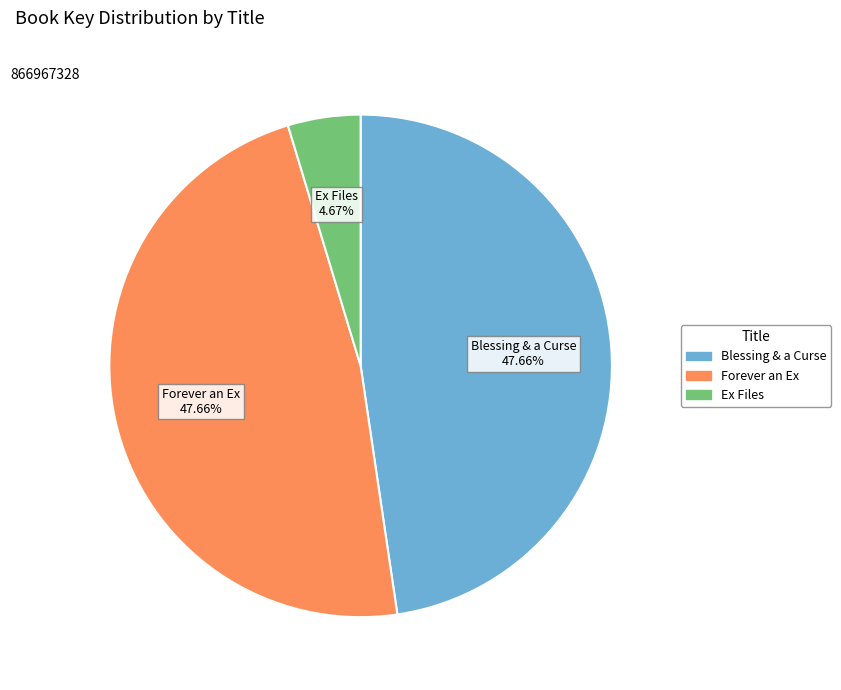

Is there a majority slice in this chart?

No